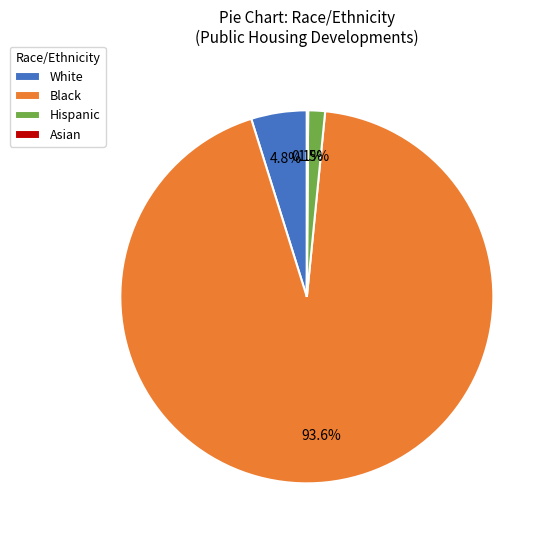

What is the largest slice in the pie chart?

Black